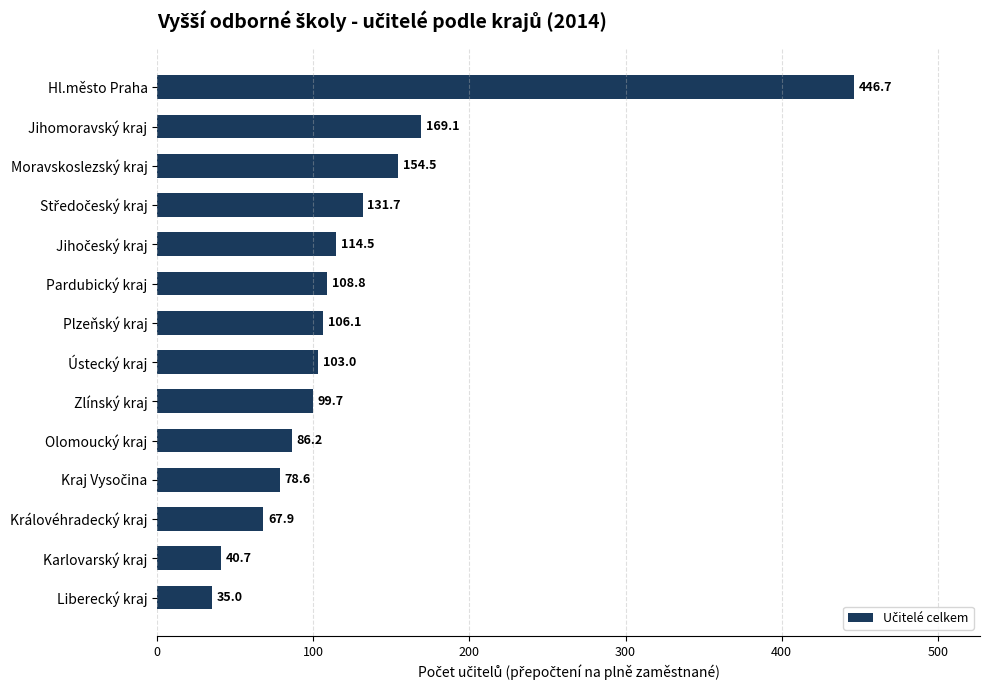

The value at Ústecký kraj is 103.0. True or false?

True